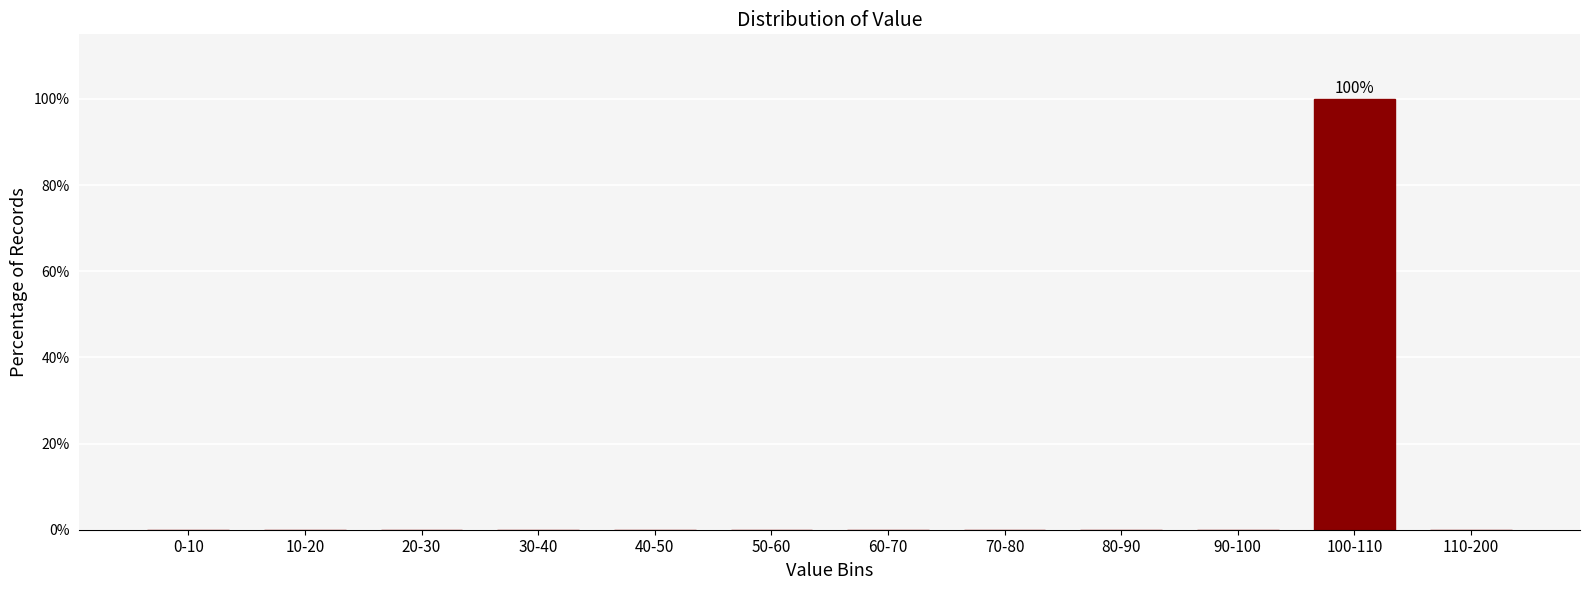

Reading left to right, what are all the values shown in this chart?

0-10=0	10-20=0	20-30=0	30-40=0	40-50=0	50-60=0	60-70=0	70-80=0	80-90=0	90-100=0	100-110=100	110-200=0